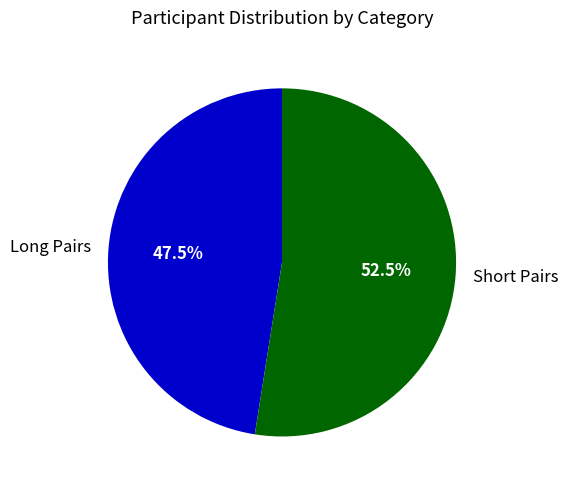

Which slice represents more than half of the pie?

Short Pairs